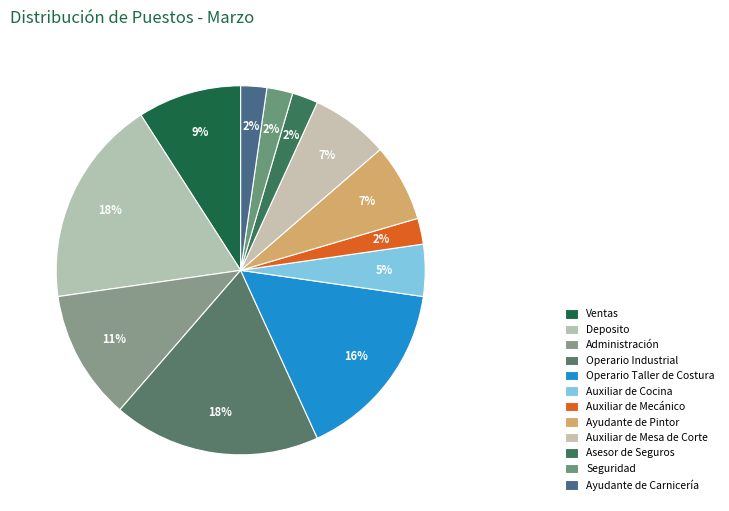

How many slices are in this pie chart?

12